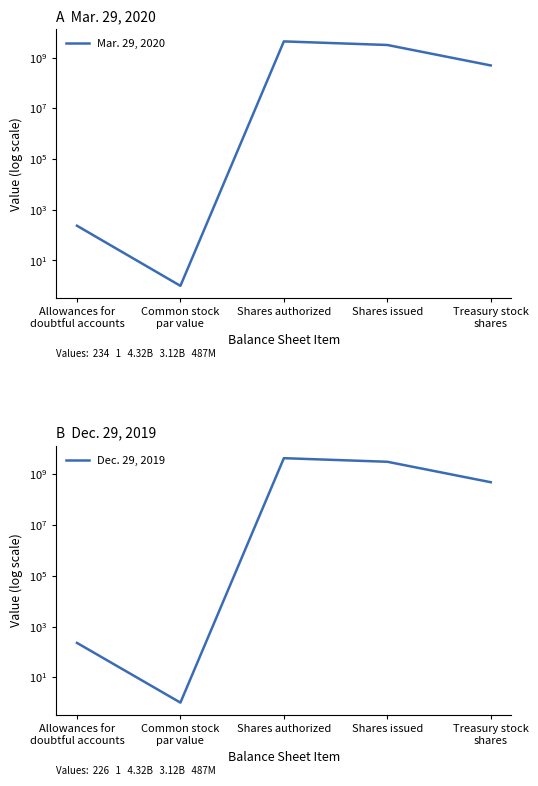

What is the difference between the maximum and minimum values in the Dec. 29, 2019 series?

4319999999